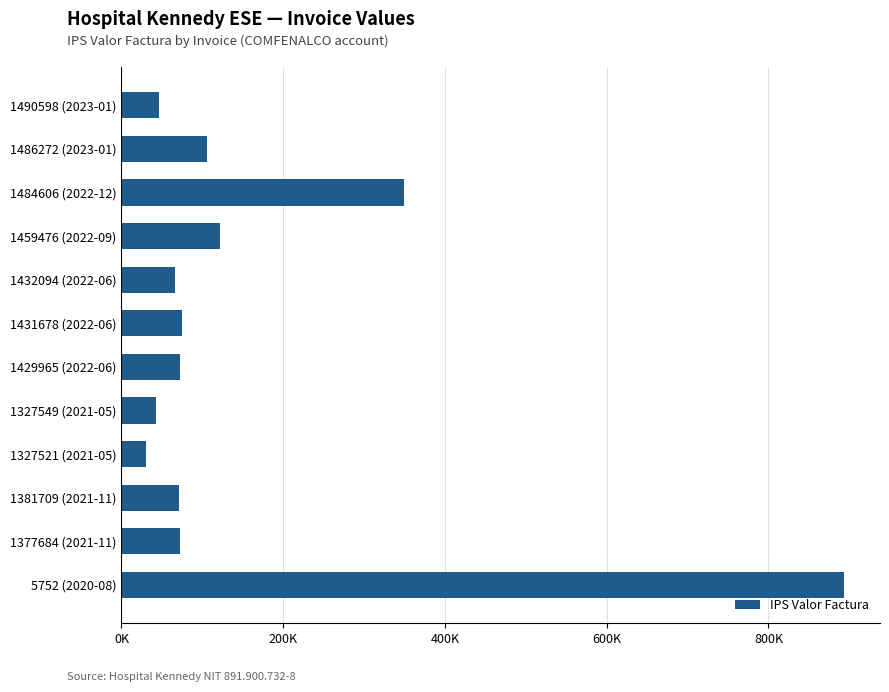

Are the bars horizontal?

Yes